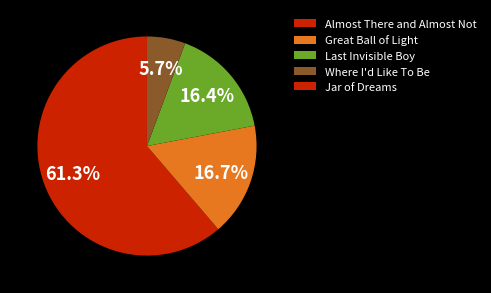

To the nearest percent, what portion does Where I'd Like To Be represent?

6%